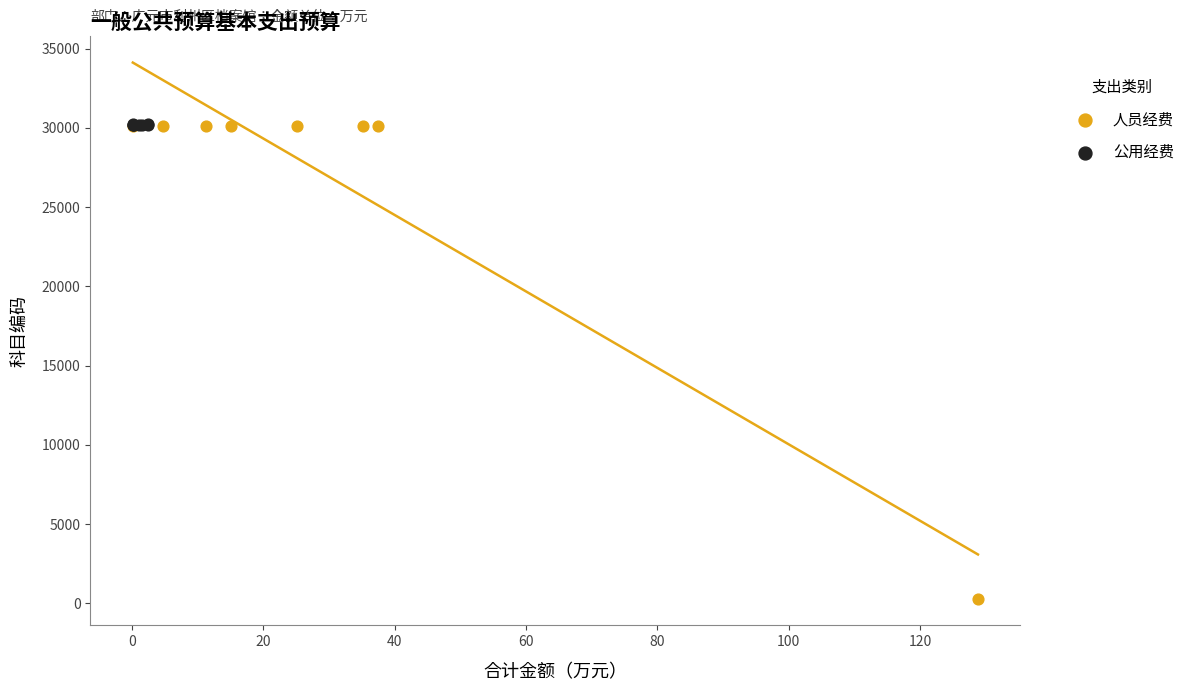

What are all the series names shown in the legend?

人员经费, 公用经费